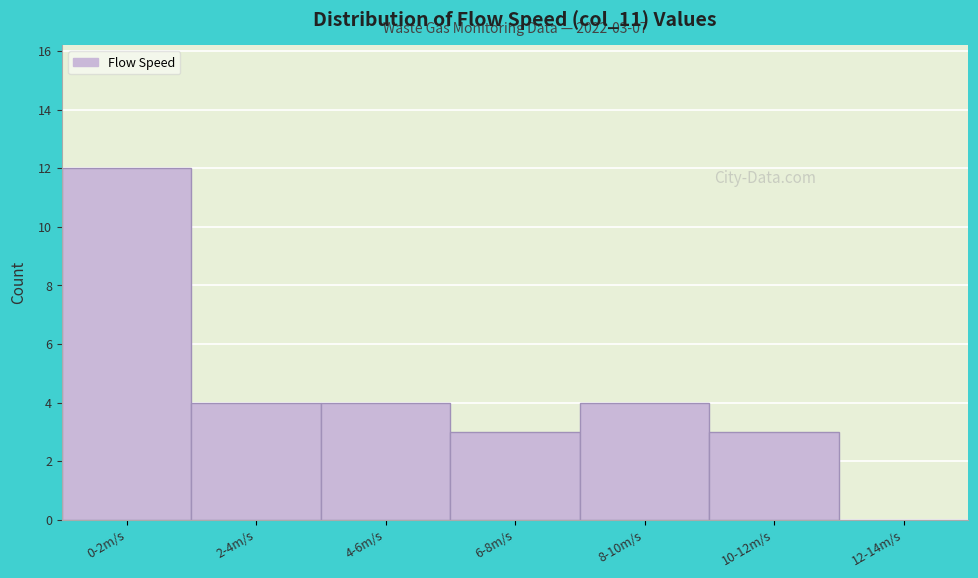

Reading left to right, list all the values displayed in this chart.

0-2m/s=12	2-4m/s=4	4-6m/s=4	6-8m/s=3	8-10m/s=4	10-12m/s=3	12-14m/s=0